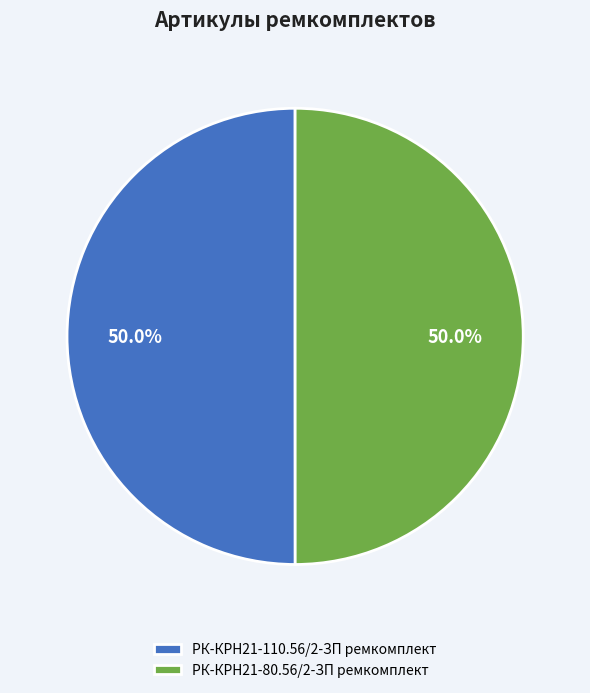

What is the ratio of the value at РК-КРН21-110.56/2-ЗП ремкомплект to the value at РК-КРН21-80.56/2-ЗП ремкомплект?

1.0